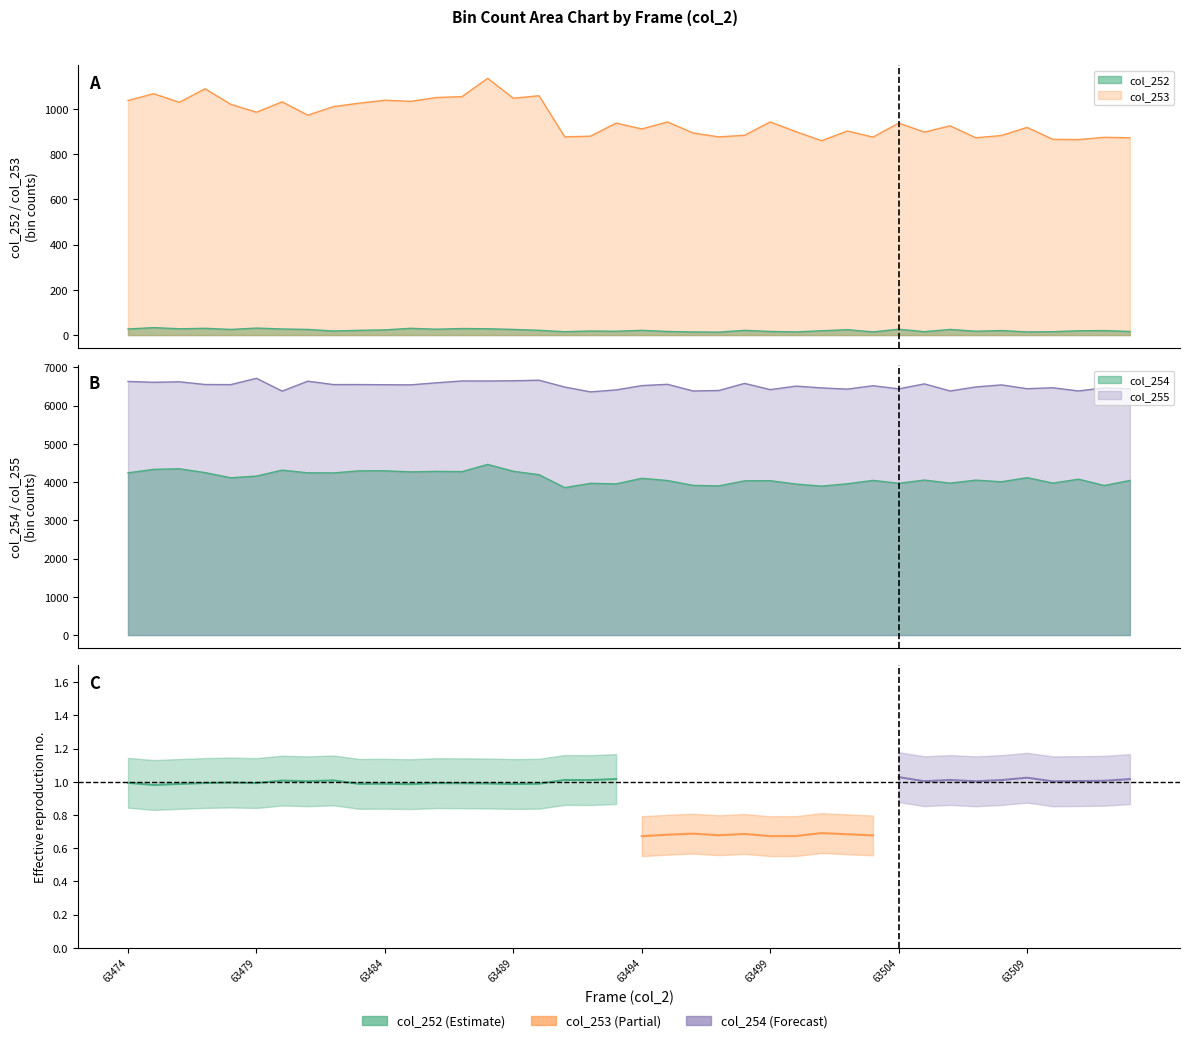

What is the value of the col_252 point at the 38th from the left?

19